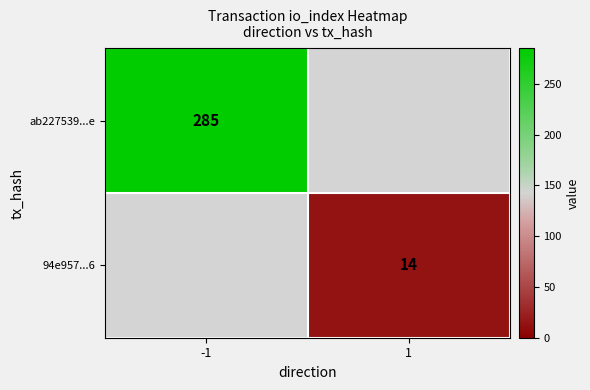

The value of 94e957...6 at 1 is 14. True or false?

True